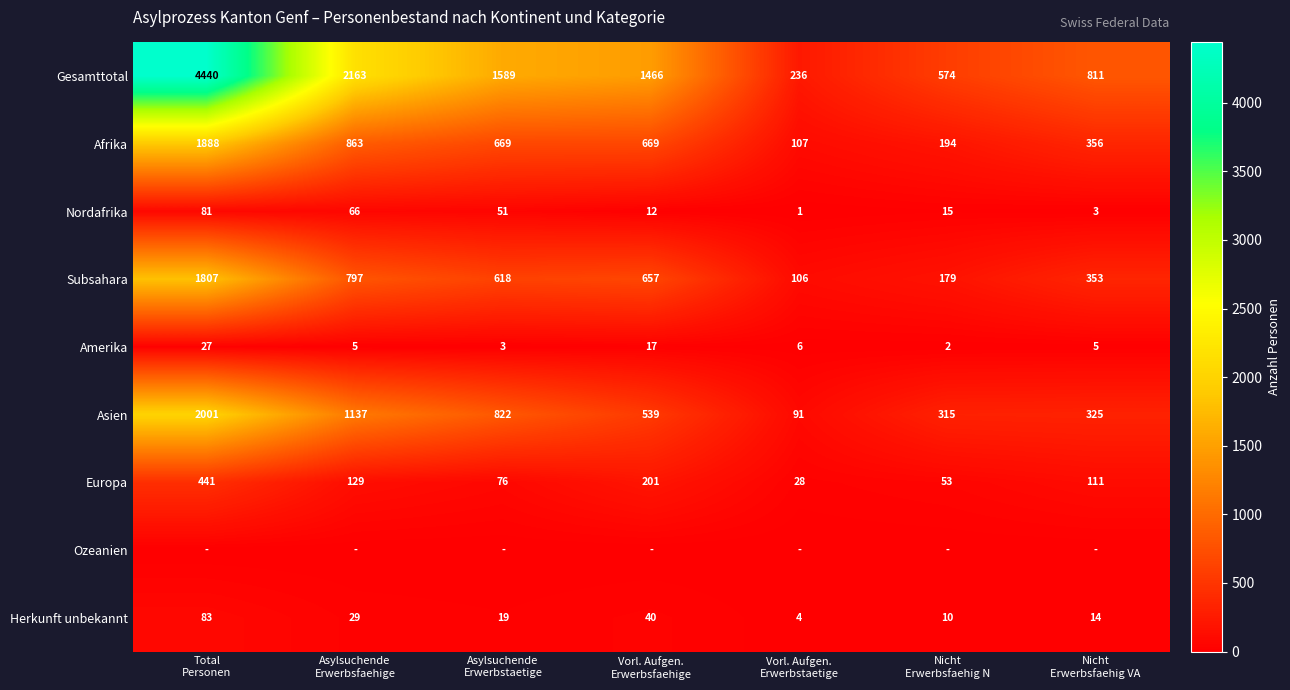

What is the total value across all series at Total
Personen?

10768